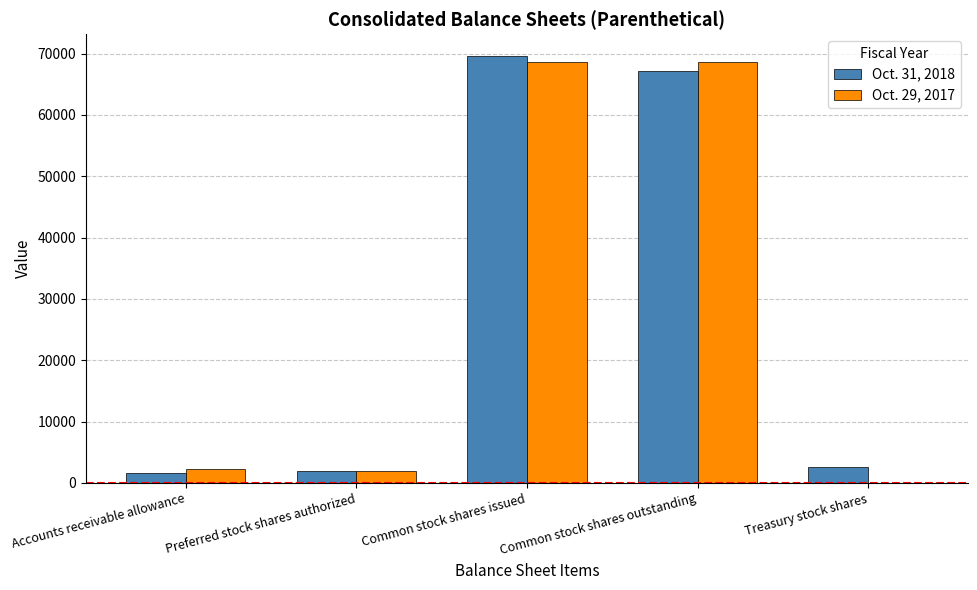

At which category is the sum across all series the highest?

Common stock shares issued